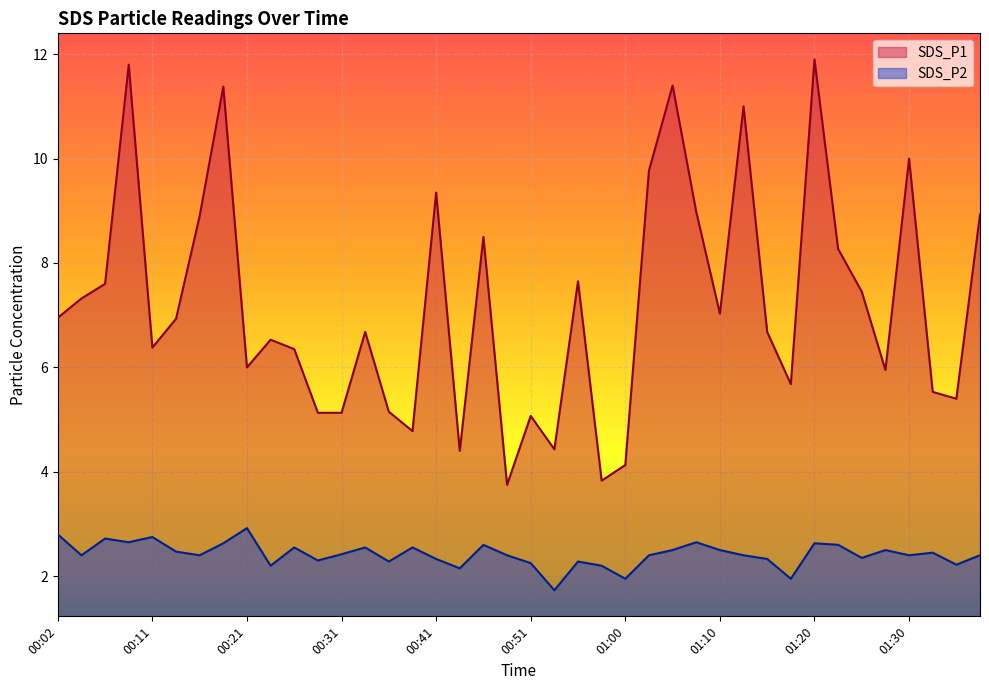

At which label does SDS_P1 reach its minimum?

00:48